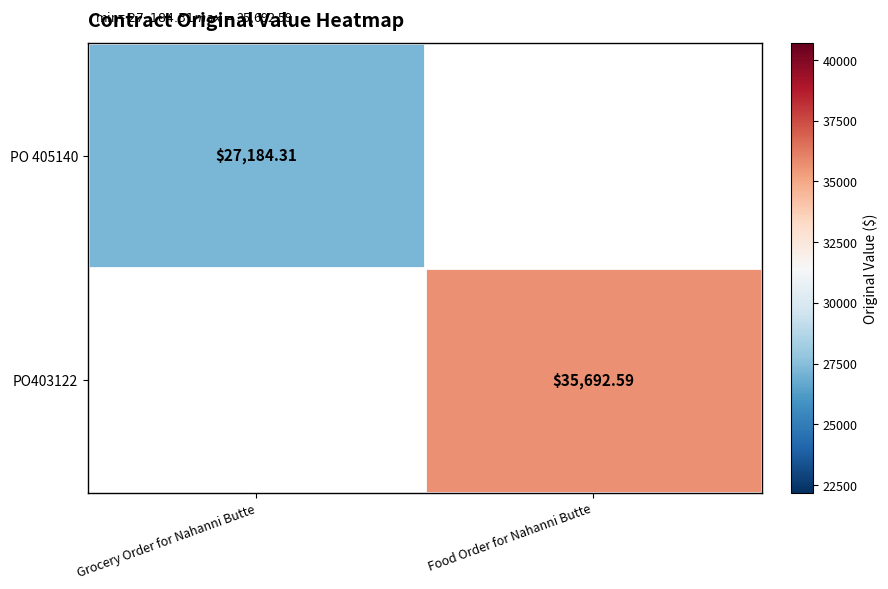

What is the maximum value shown in the chart?

35692.6